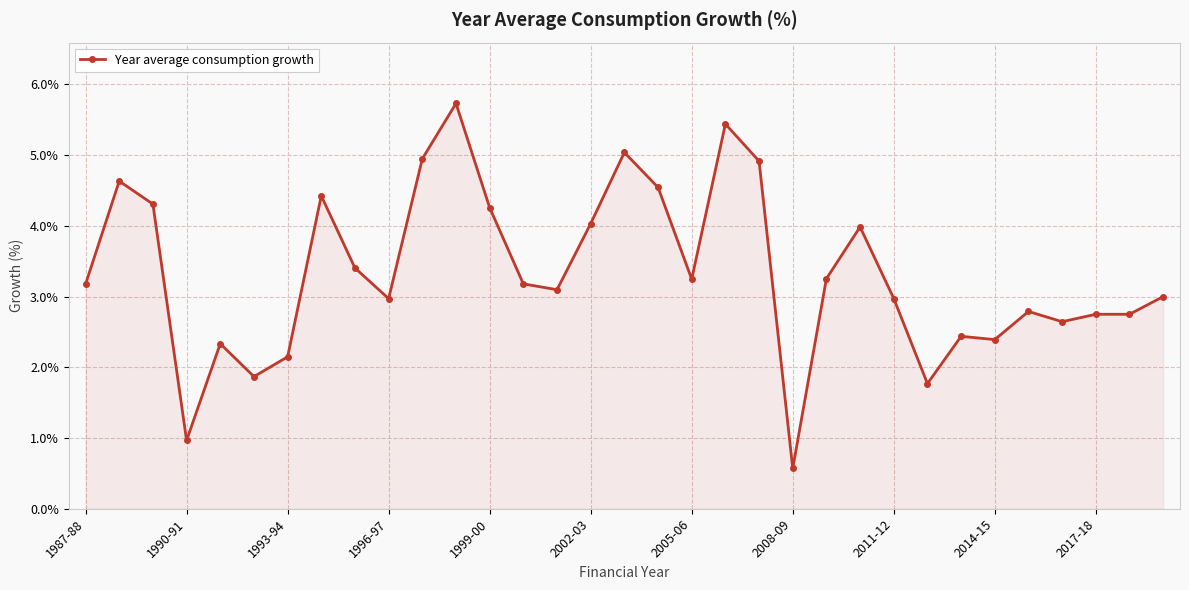

What is the value of the 20th point from the left?

5.4